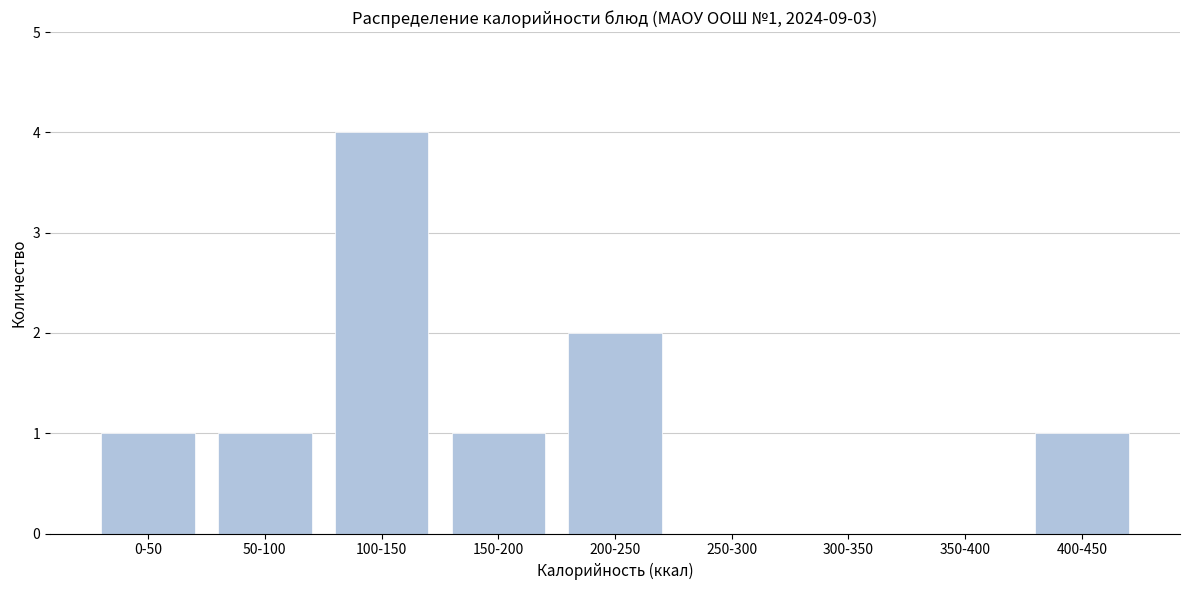

Reading left to right, transcribe all the data shown in this chart.

0-50=1	50-100=1	100-150=4	150-200=1	200-250=2	250-300=0	300-350=0	350-400=0	400-450=1